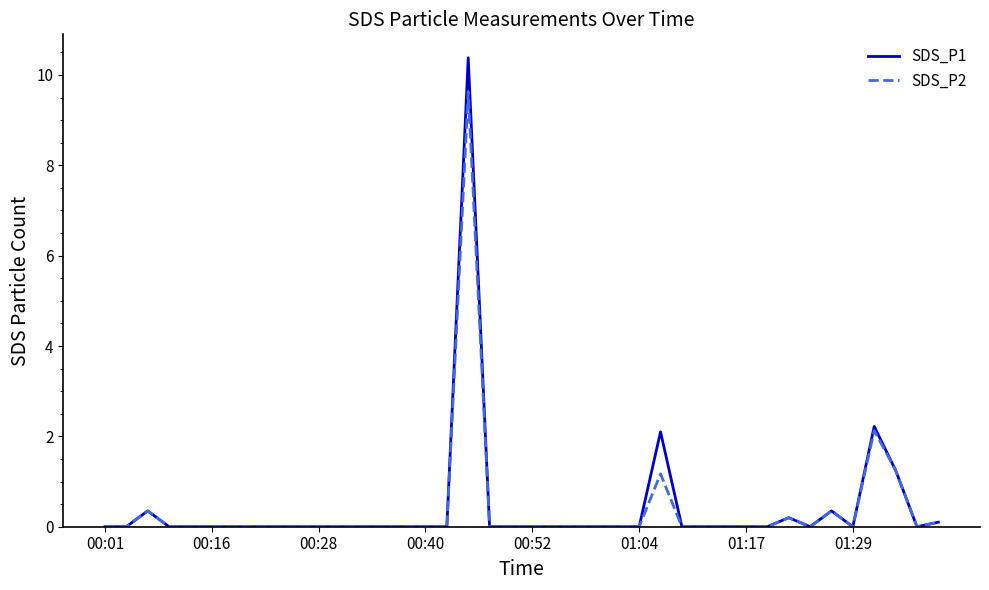

Does the chart display data point markers on the line(s)?

No